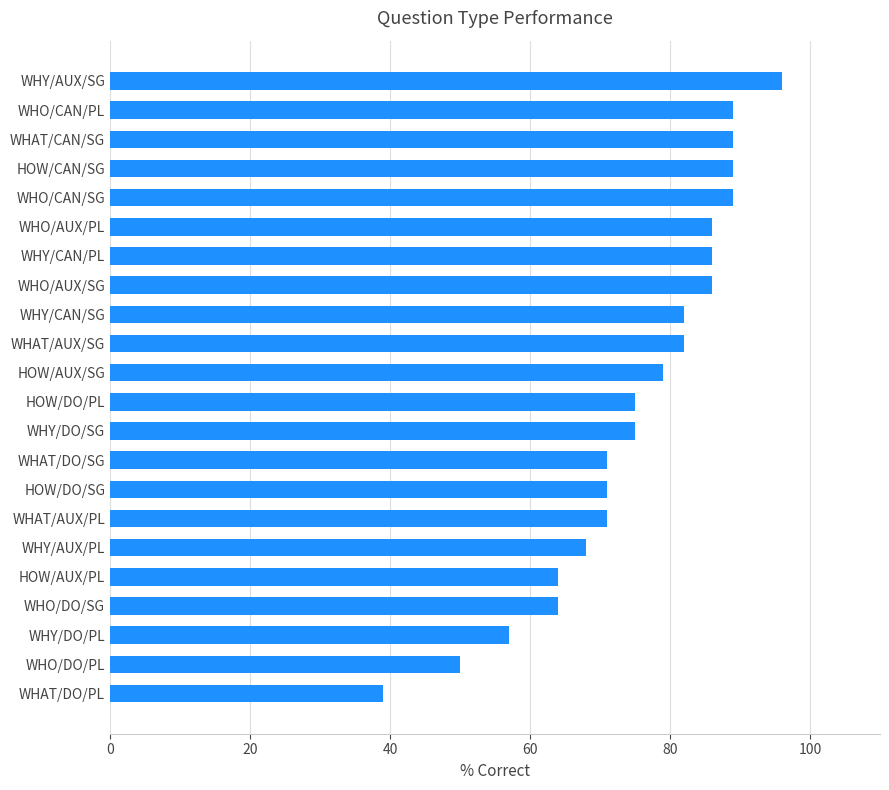

Reading bottom to top, what are all the values shown in this chart?

WHAT/DO/PL=39	WHO/DO/PL=50	WHY/DO/PL=57	WHO/DO/SG=64	HOW/AUX/PL=64	WHY/AUX/PL=68	WHAT/AUX/PL=71	HOW/DO/SG=71	WHAT/DO/SG=71	WHY/DO/SG=75	HOW/DO/PL=75	HOW/AUX/SG=79	WHAT/AUX/SG=82	WHY/CAN/SG=82	WHO/AUX/SG=86	WHY/CAN/PL=86	WHO/AUX/PL=86	WHO/CAN/SG=89	HOW/CAN/SG=89	WHAT/CAN/SG=89	WHO/CAN/PL=89	WHY/AUX/SG=96